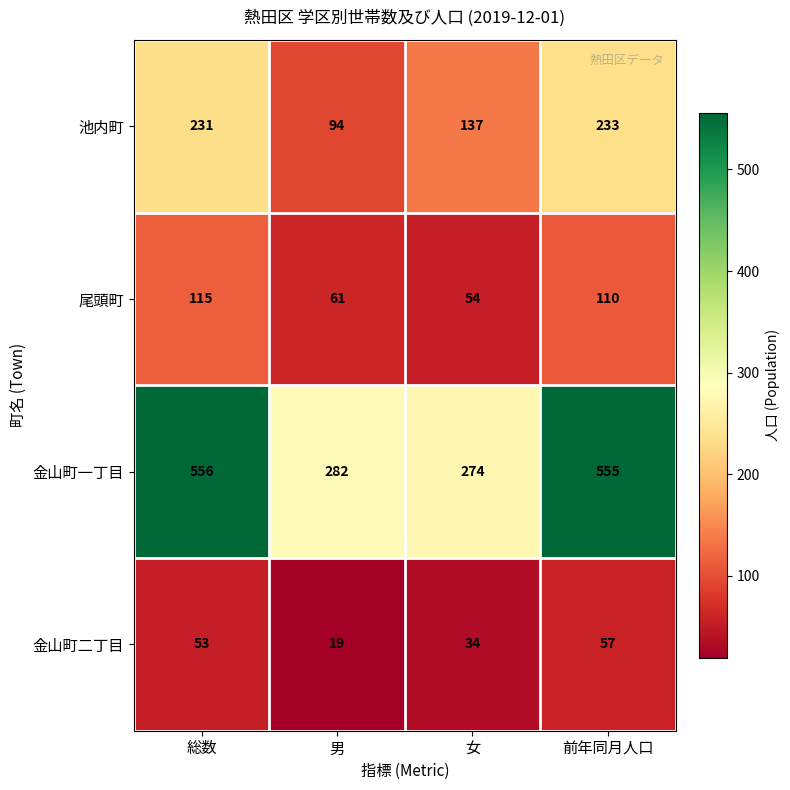

Count the number of categories in the chart.

4